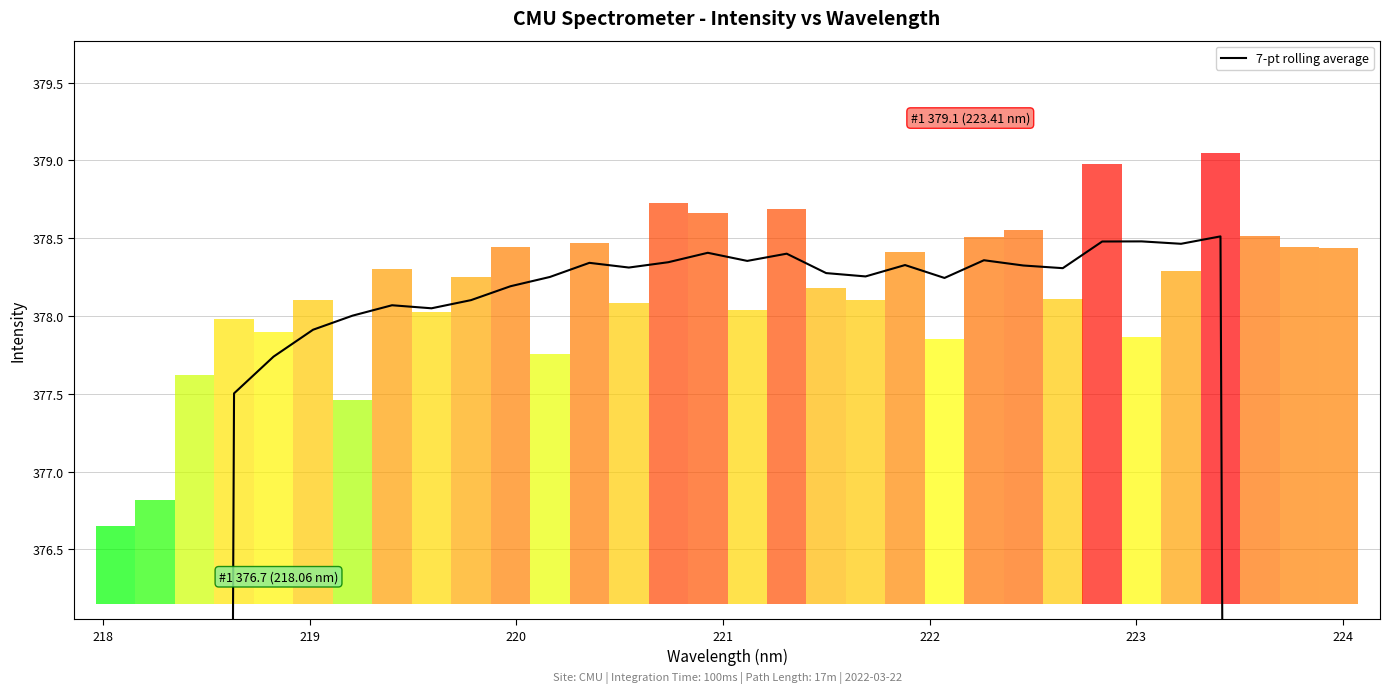

Are the bars horizontal?

No